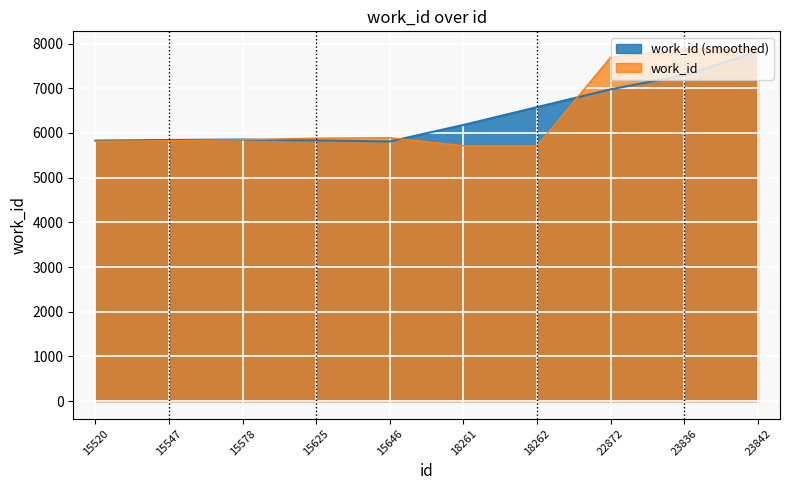

What is the sum of all values?

64138